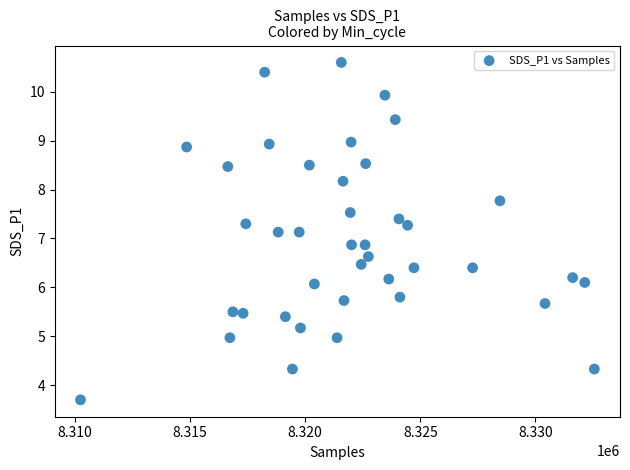

What is the range of X values (max minus min)?

22313.0